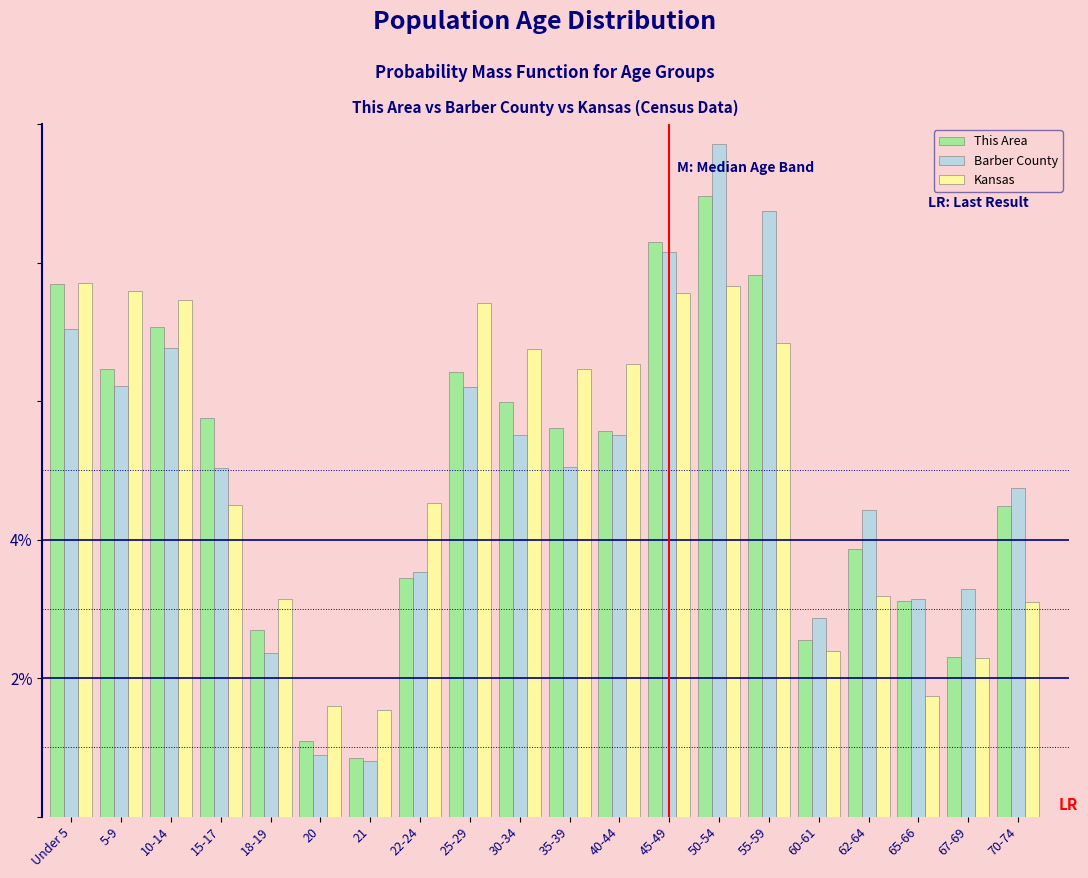

What are all the series names shown in the legend?

This Area, Barber County, Kansas